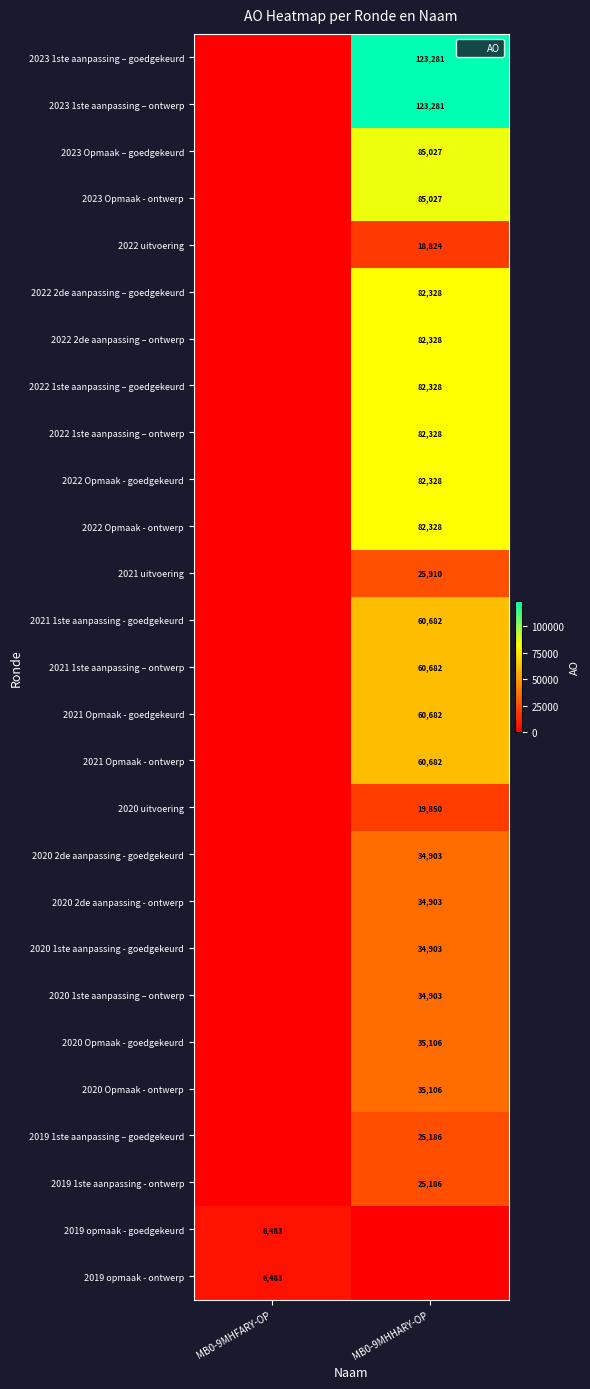

Is it true that 2022 1ste aanpassing – goedgekeurd equals 36935 at MB0-9MHHARY-OP?

False